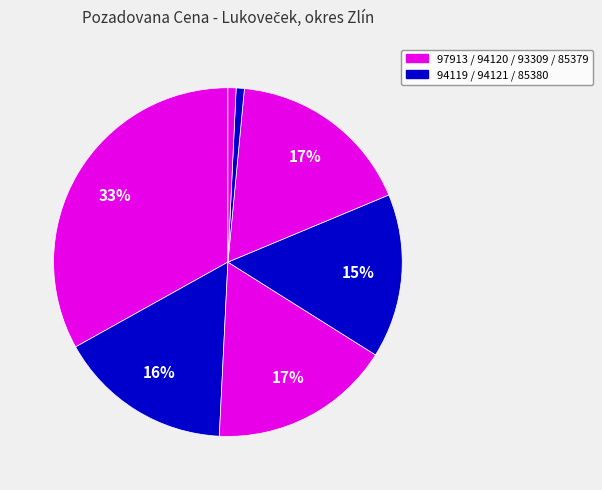

What is the largest slice in the pie chart?

97913